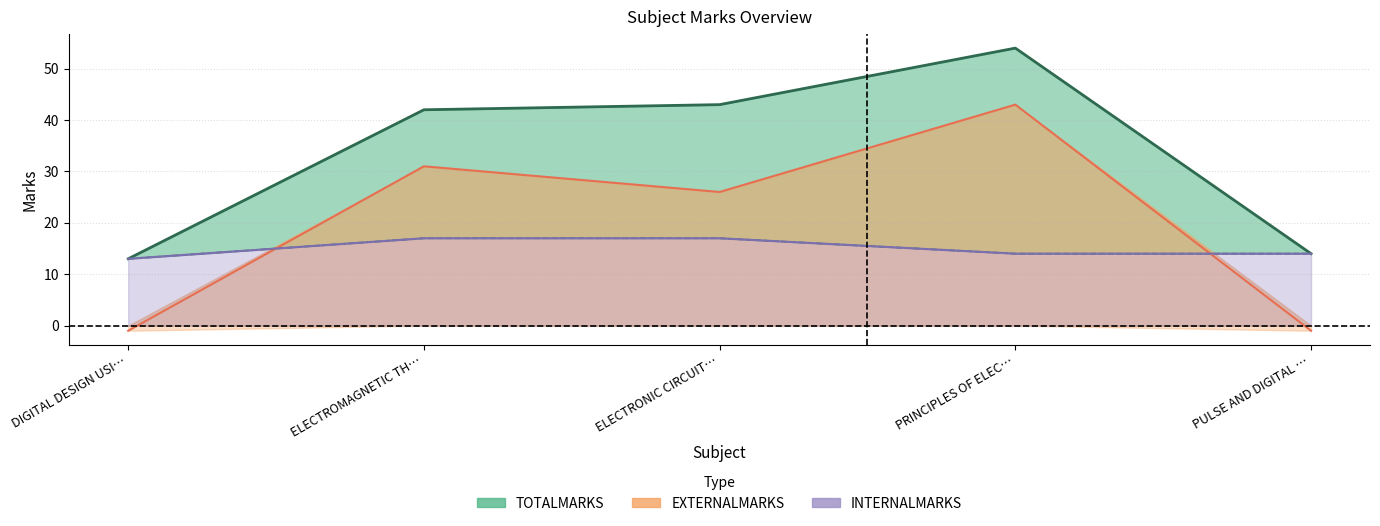

What is the difference between the second highest and second lowest values in the EXTERNALMARKS series?

32